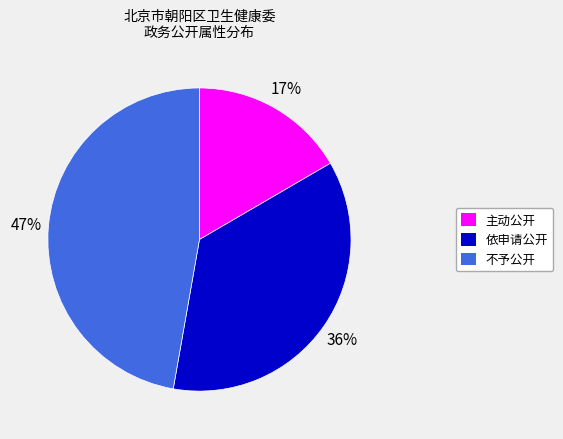

Which slice is the smallest?

主动公开